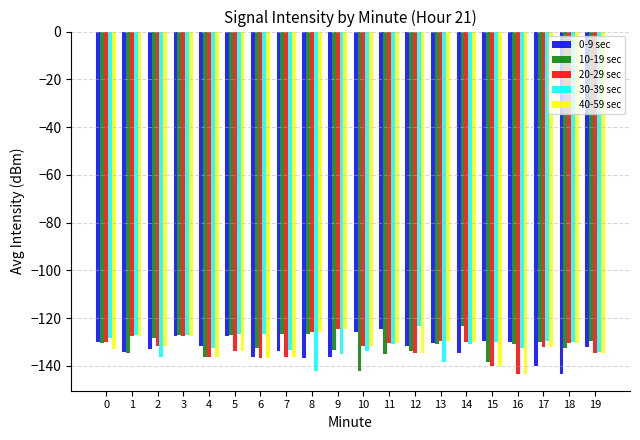

What is the spread (max minus min) of values at 12?

11.3